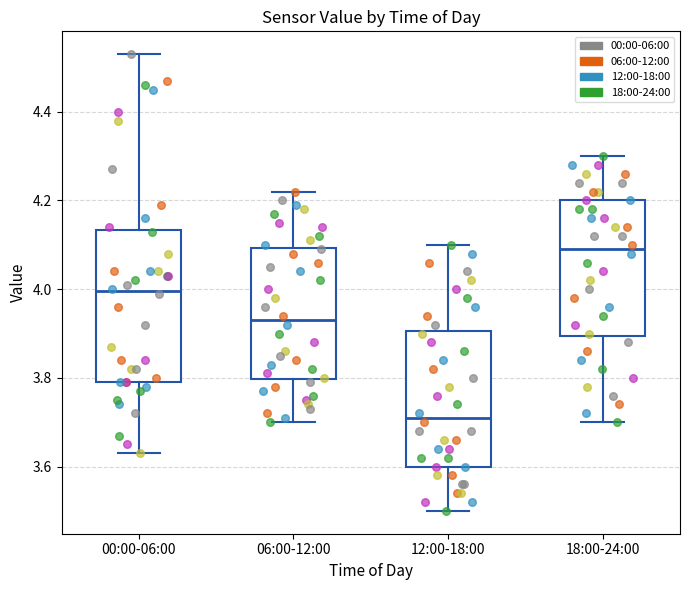

Which box's median line is the highest?

18:00-24:00